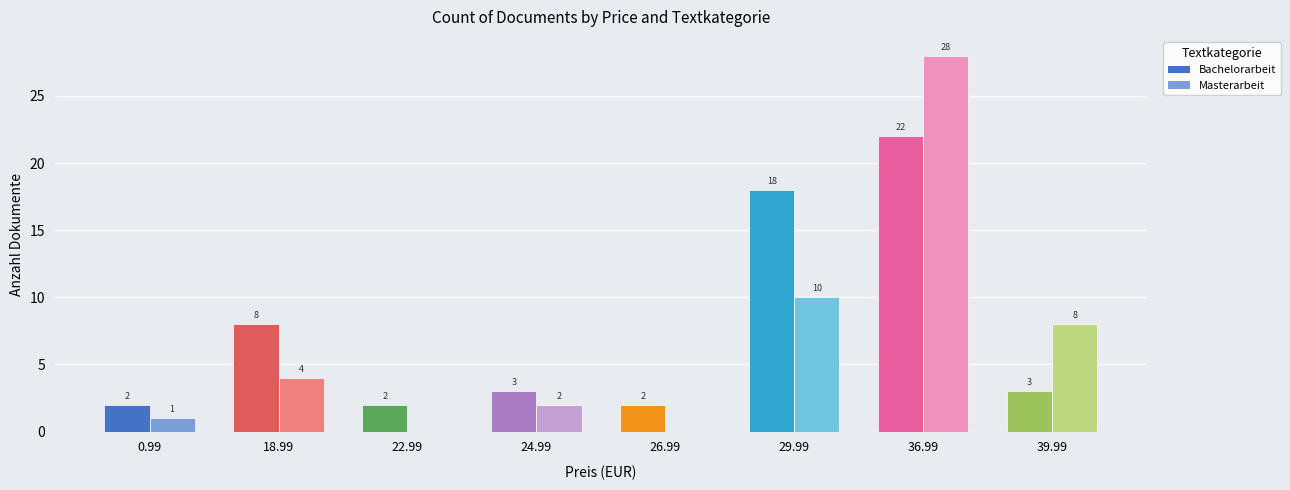

What is the sum of all Bachelorarbeit values?

60